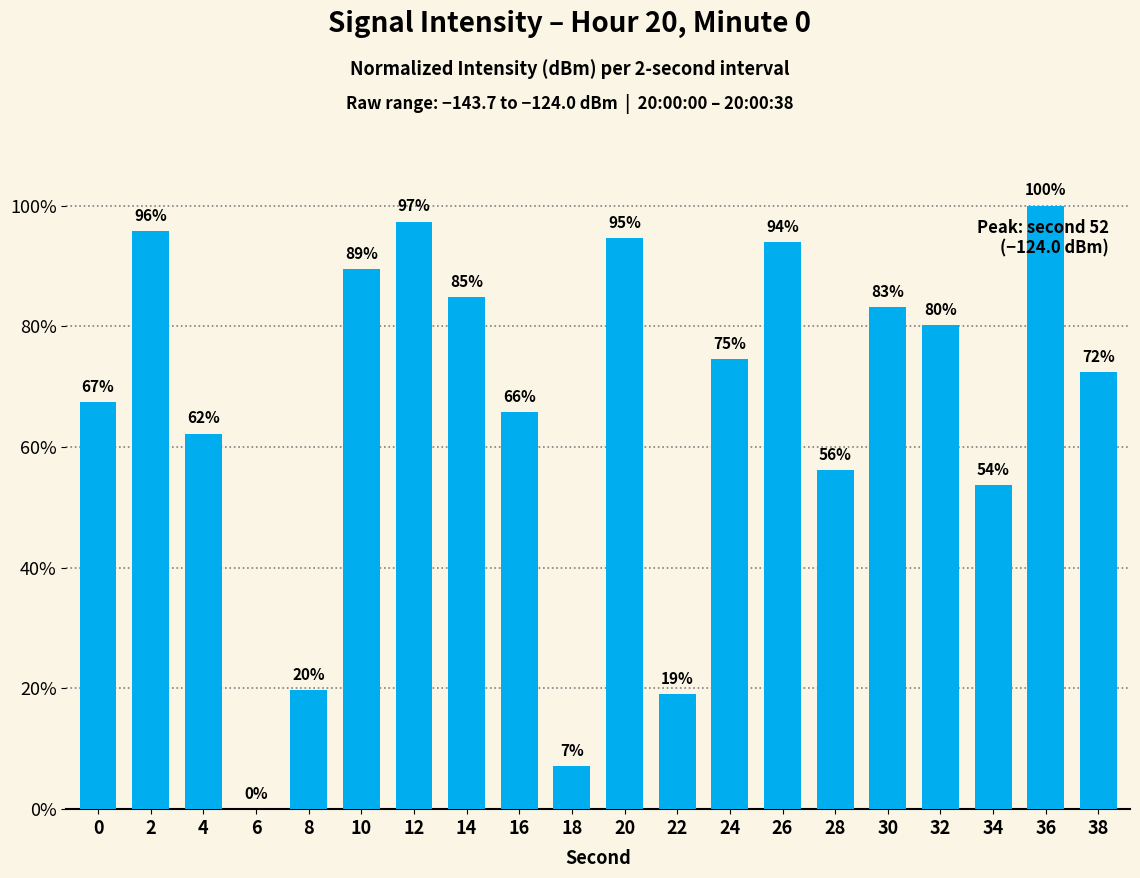

Which has a higher value, 38 or 32?

32